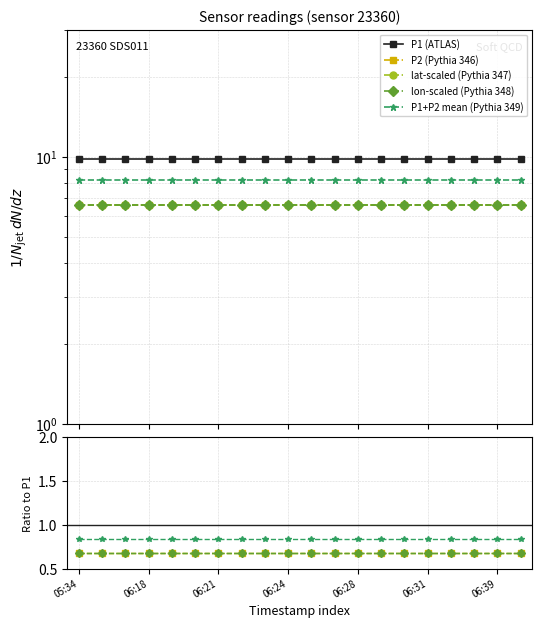

At which category is the sum across all series the highest?

05:34